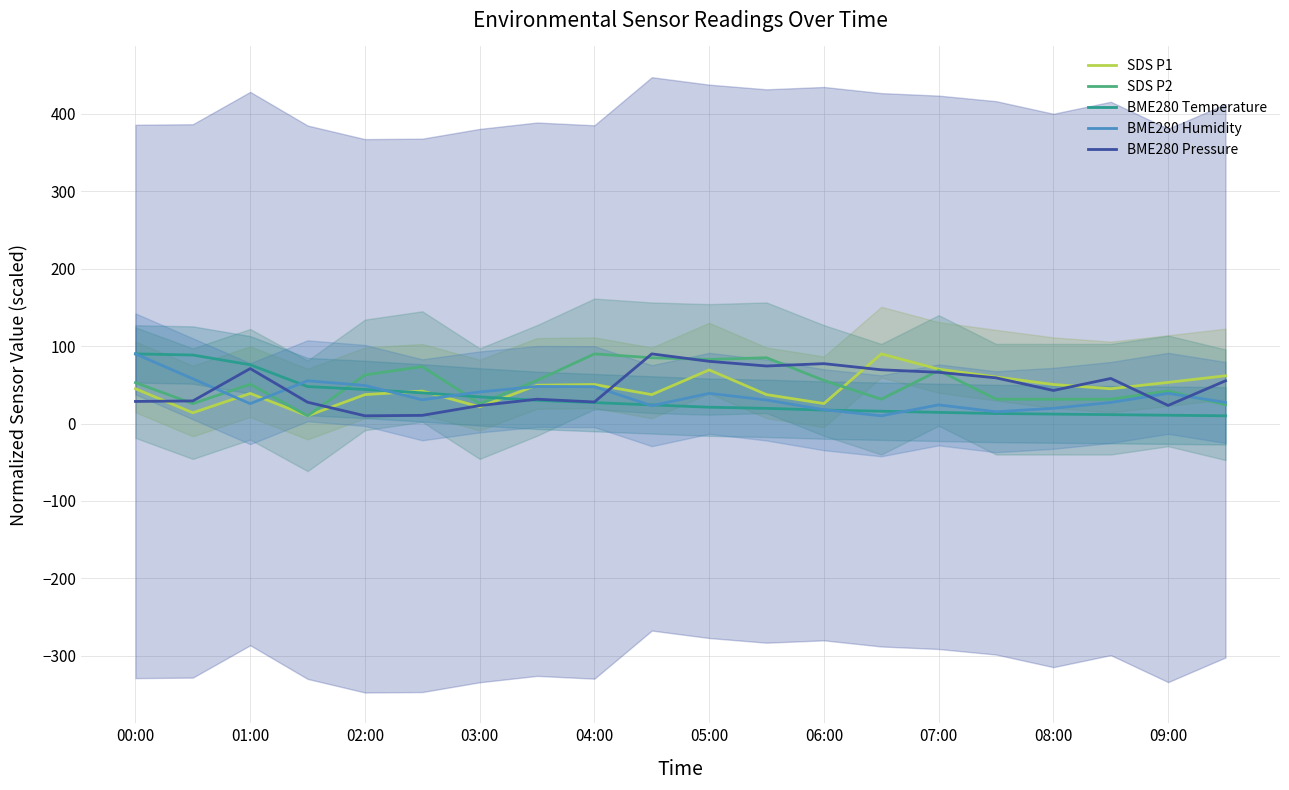

What are all the series names shown in the legend?

SDS P1, SDS P2, BME280 Temperature, BME280 Humidity, BME280 Pressure